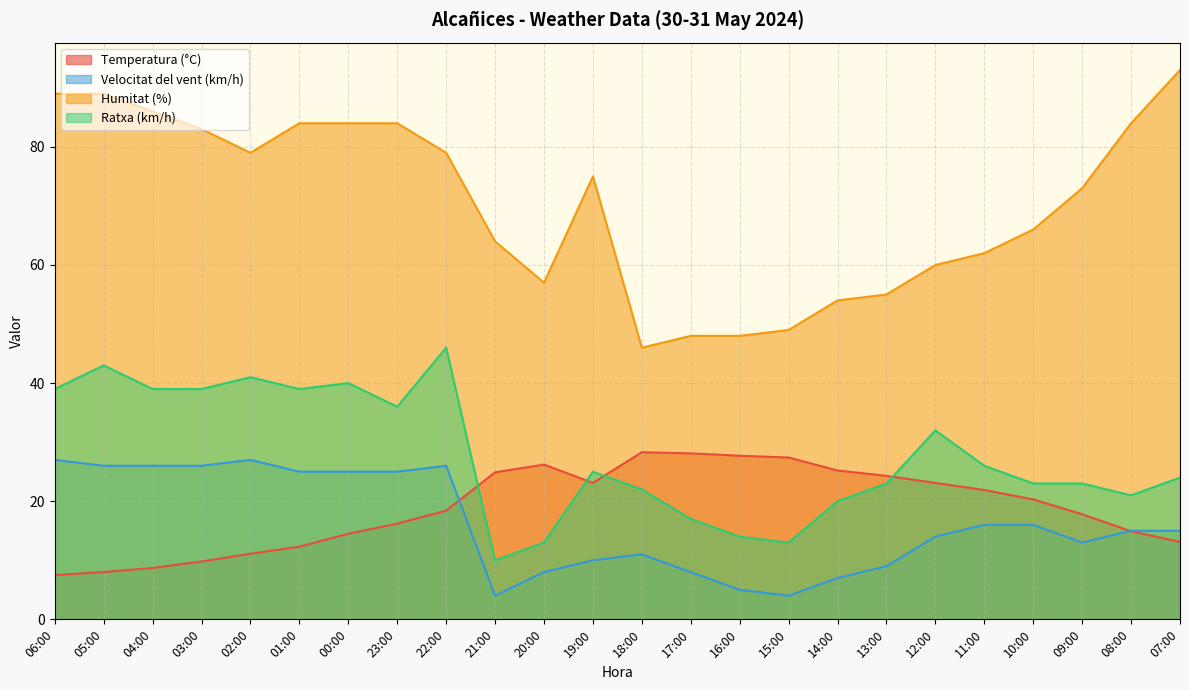

What are all the series names shown in the legend?

Temperatura (°C), Velocitat del vent (km/h), Humitat (%), Ratxa (km/h)